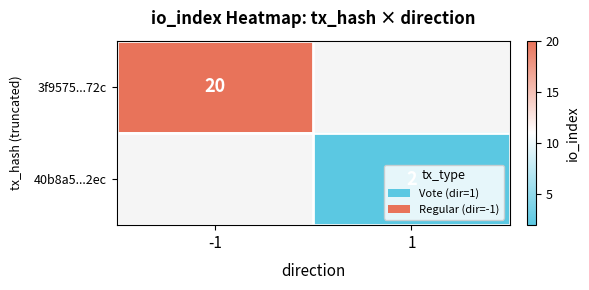

True or false: 3f9575...72c has a value of 20 at -1.

True